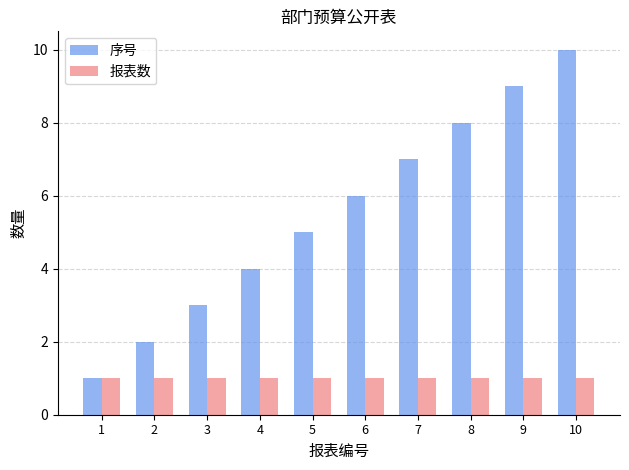

What value does the 报表数 series have at 8?

1